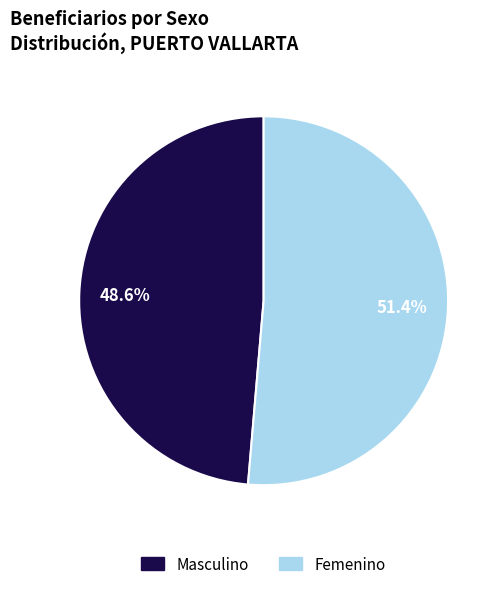

What is the largest slice in the pie chart?

Femenino